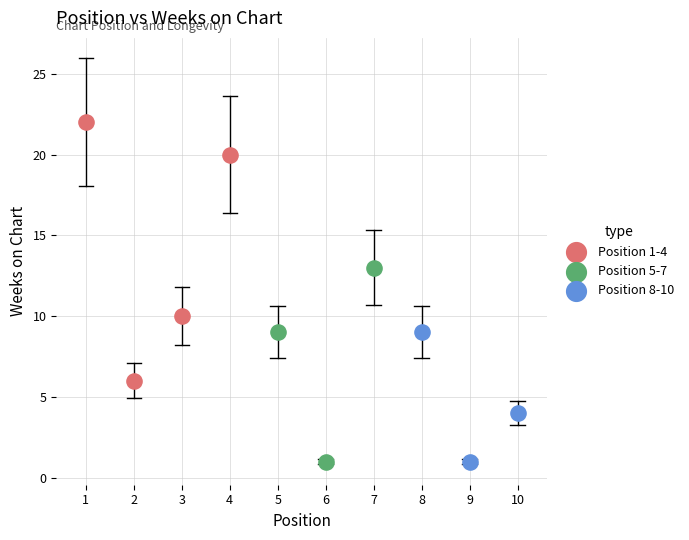

Which series contains the highest Y value?

Position 1-4